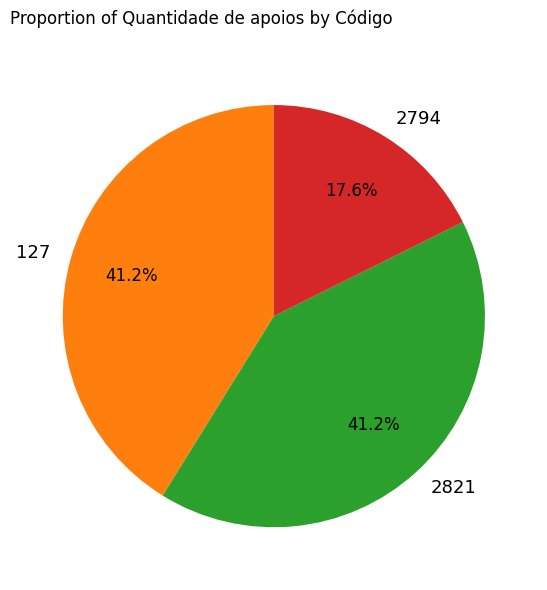

Which has a higher value, 2821 or 2794?

2821